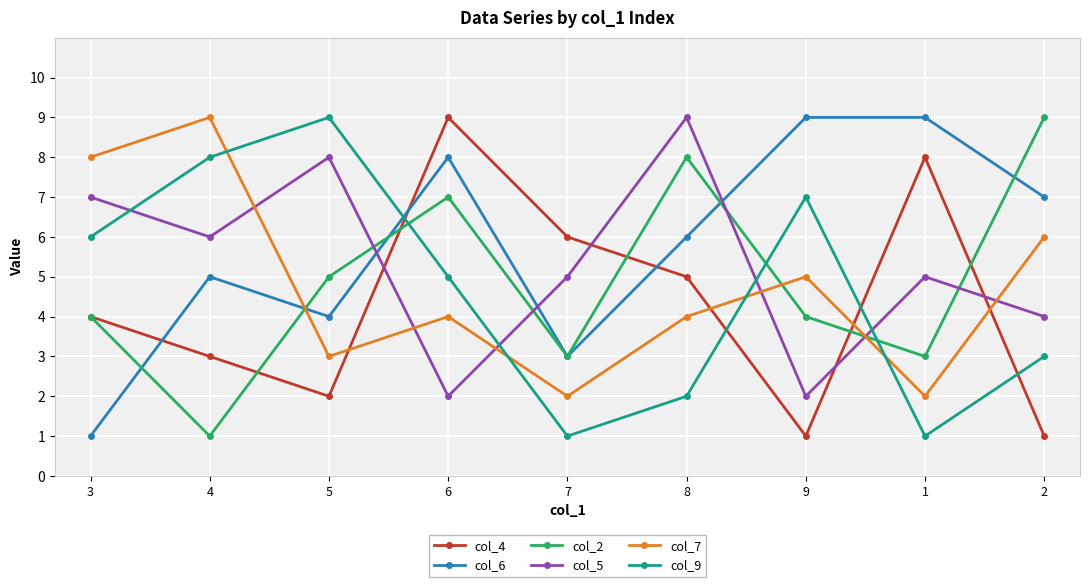

Is the value of col_5 at 2 greater than the value of col_2 at 7?

Yes